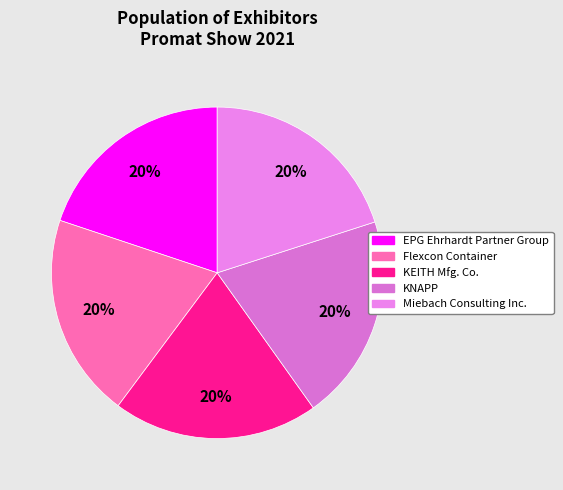

Count the number of slices in the pie.

5